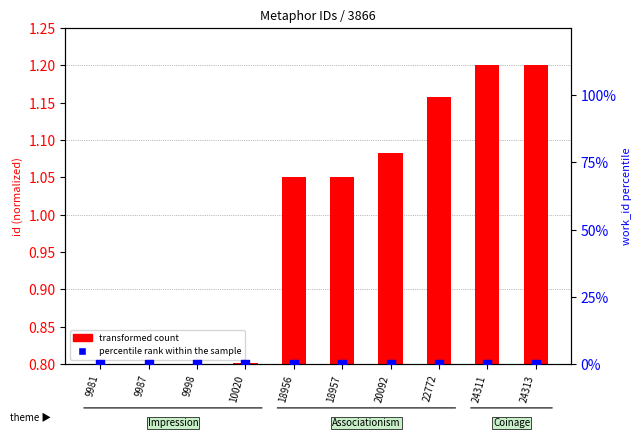

At how many categories does at least one series exceed 0?

10